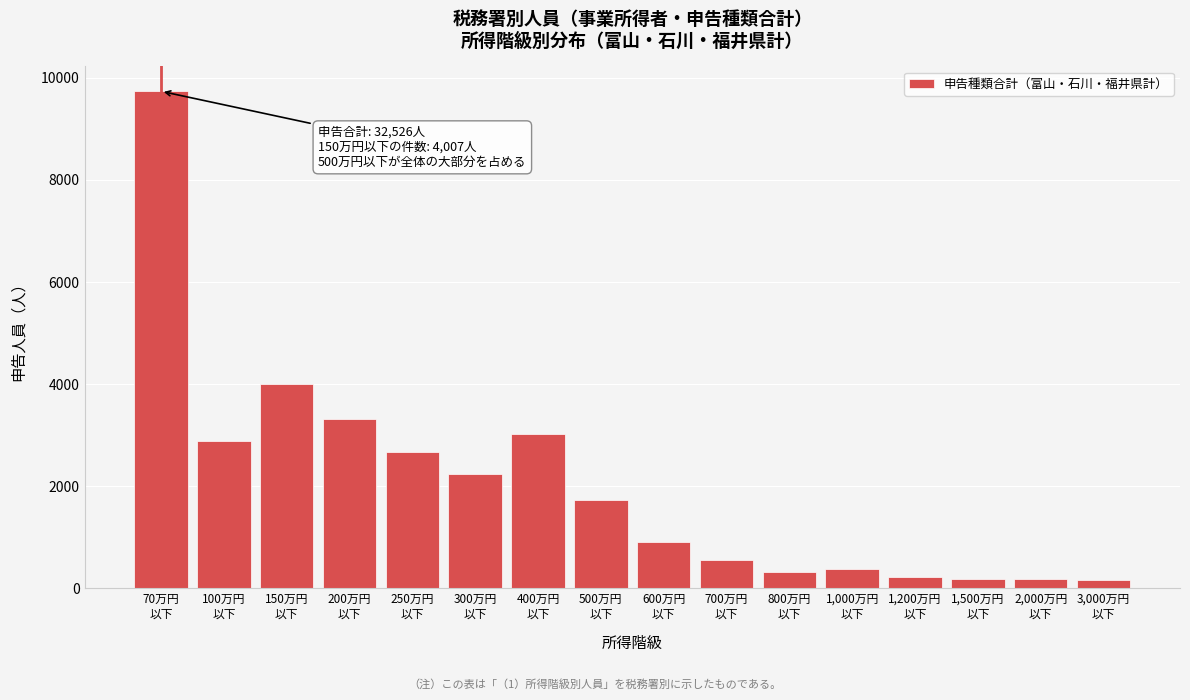

What is the value of the 1st bar from the left?

9738